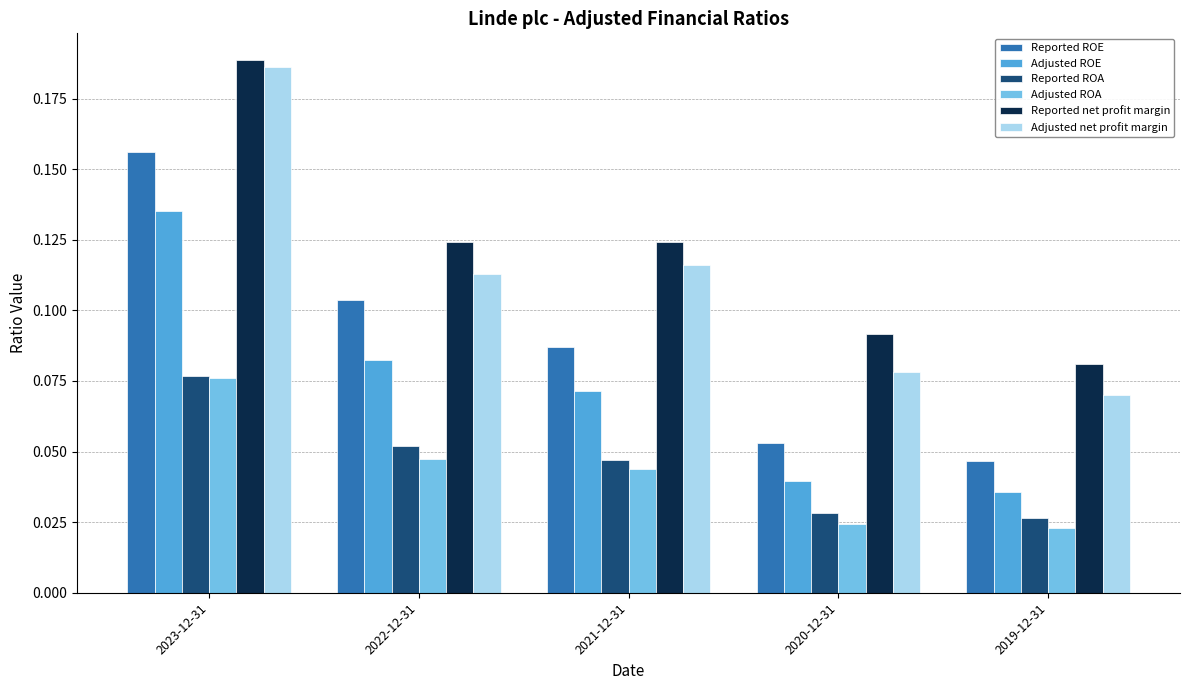

At which label does Adjusted ROE reach its minimum?

2019-12-31